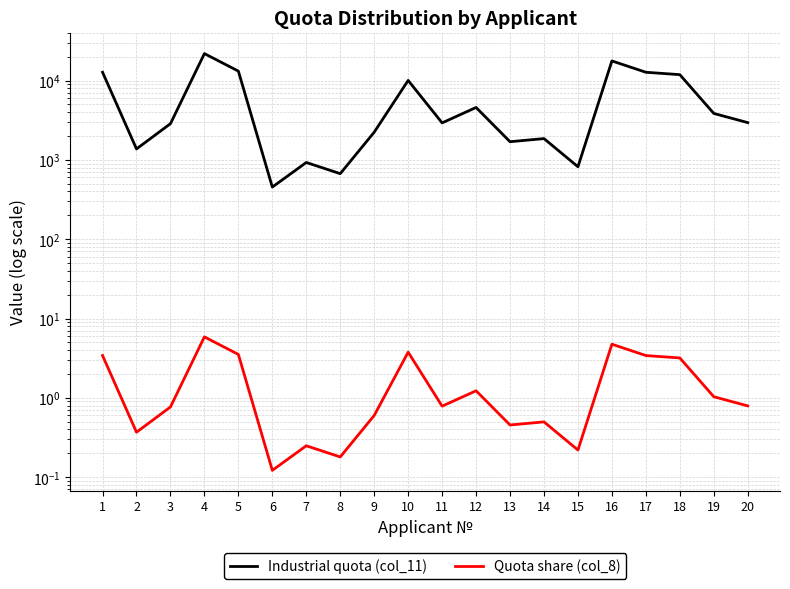

Reading right to left, transcribe all the data shown in this chart.

Industrial quota (col_11): 2949.3	3850.5	11864.2	12720.7	17677.2	819.2	1854.5	1694.4	4576.6	2927.0	10035.2	2234.3	670.3	927.2	454.3	13145.2	21862.8	2859.9	1374.1	12731.9
Quota share (col_8): 0.8	1.0	3.2	3.4	4.7	0.2	0.5	0.5	1.2	0.8	3.8	0.6	0.2	0.2	0.1	3.5	5.9	0.8	0.4	3.4